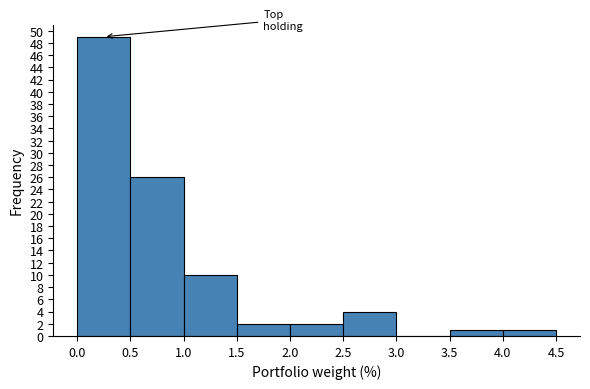

Over which range of the x-axis is the bar tallest?

0.0 to 0.5